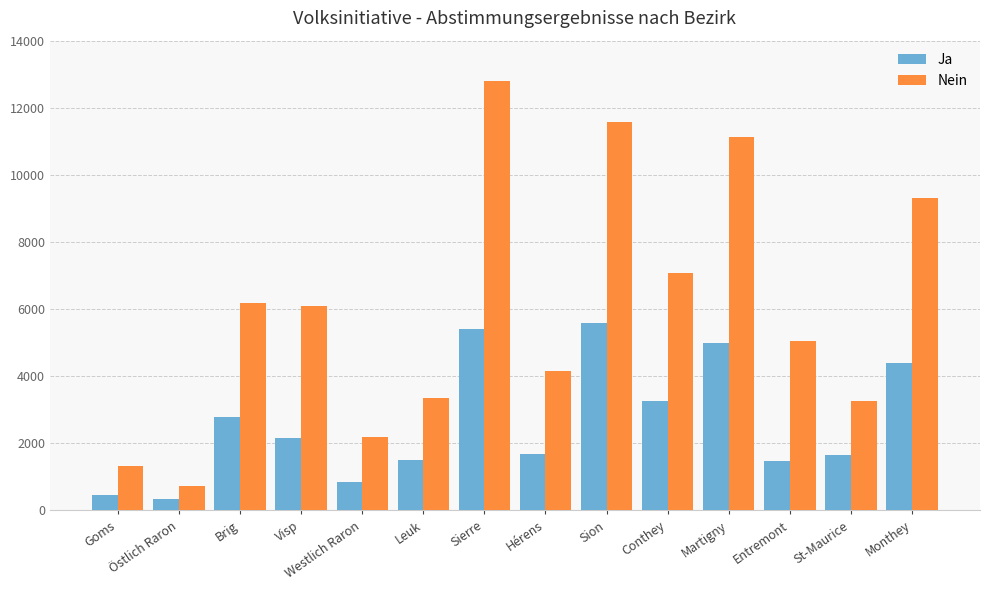

Which series has the widest spread of values?

Nein